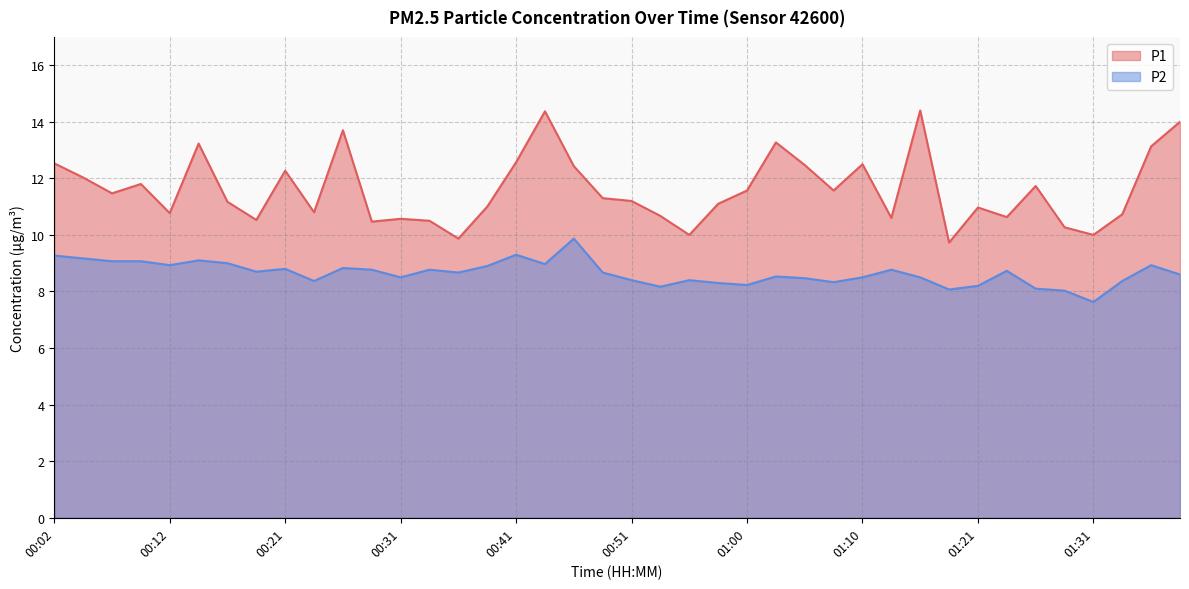

Which series has the largest total across all categories?

P1